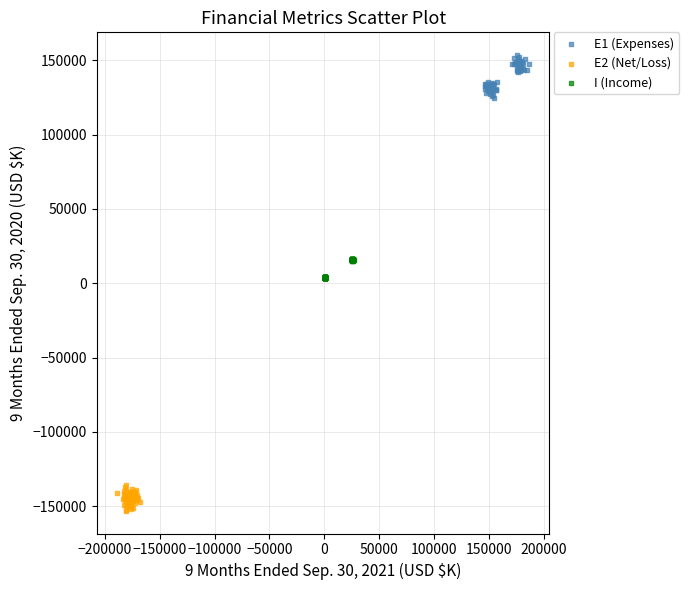

What are all the series names shown in the legend?

E1 (Expenses), E2 (Net/Loss), I (Income)